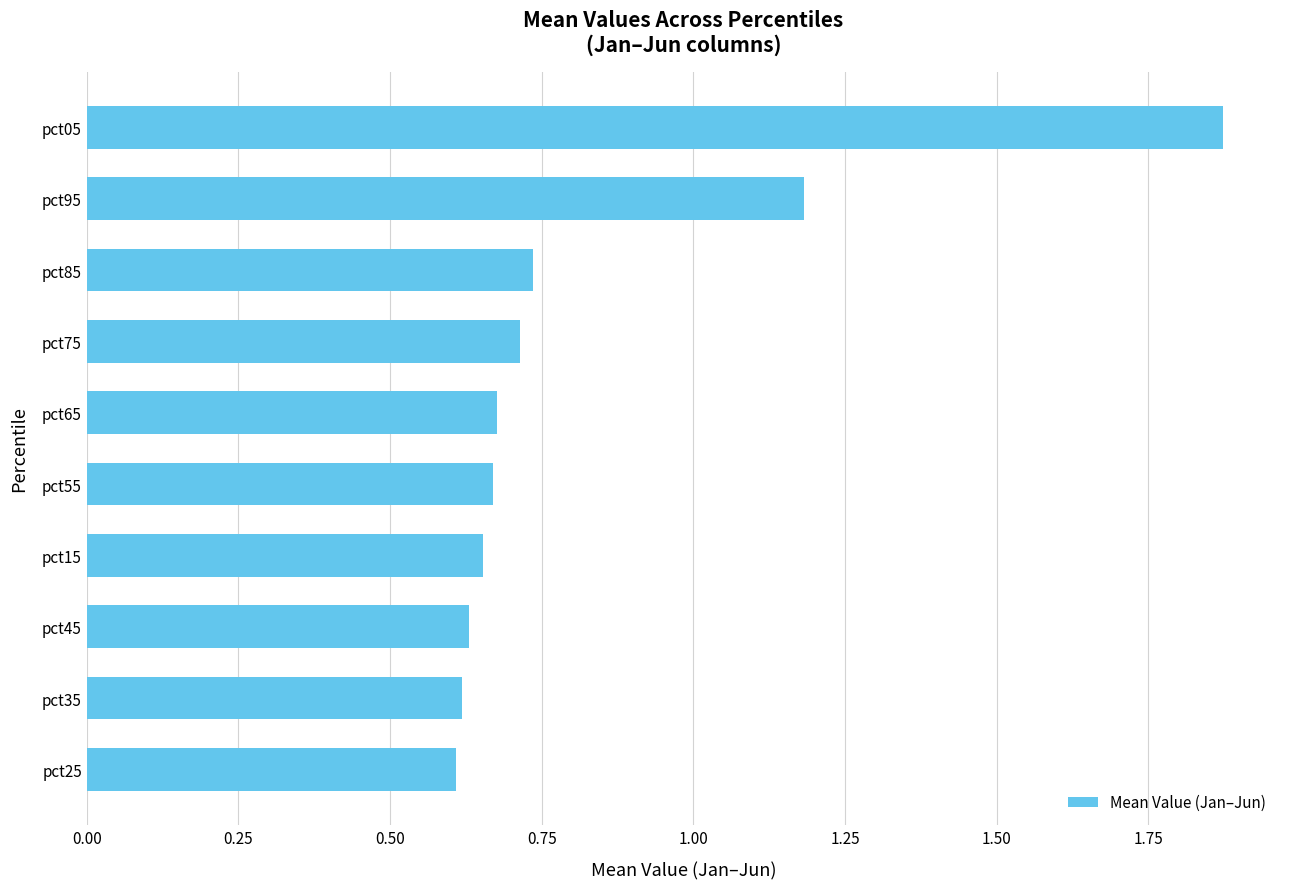

Which label corresponds to the largest value in the chart?

pct05